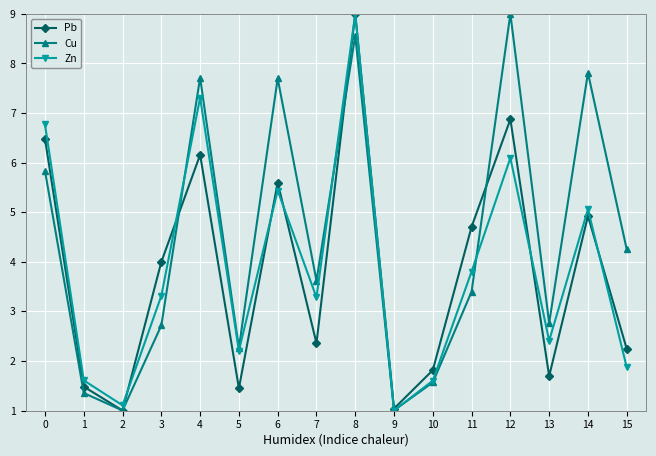

What is the difference between the maximum and minimum values in the Zn series?

8.0